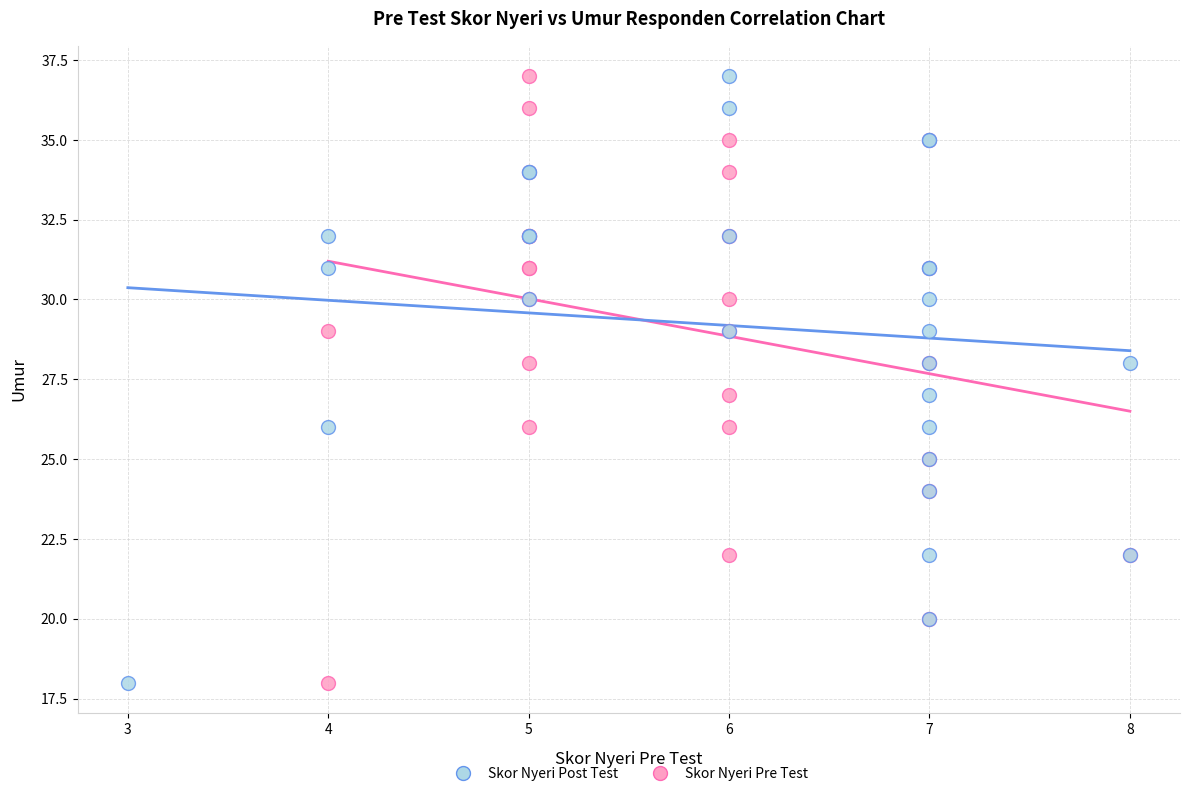

What are all the series names shown in the legend?

Skor Nyeri Post Test, Skor Nyeri Pre Test